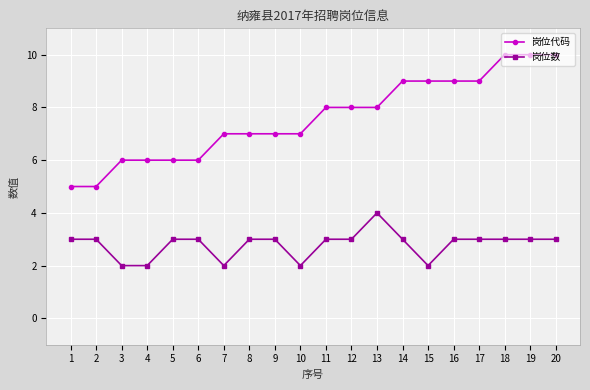

Reading left to right, what are all the values shown in this chart?

岗位代码: 5	5	6	6	6	6	7	7	7	7	8	8	8	9	9	9	9	10	10	10
岗位数: 3	3	2	2	3	3	2	3	3	2	3	3	4	3	2	3	3	3	3	3